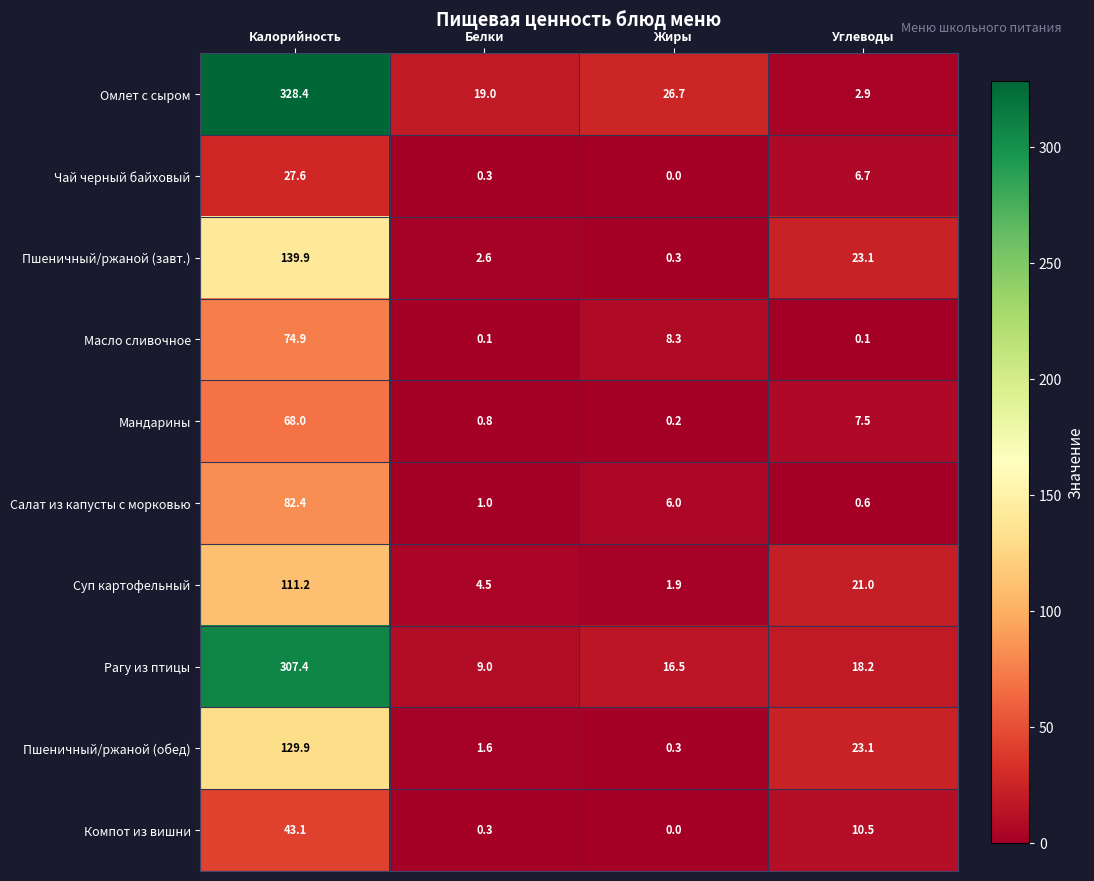

How many series are shown in this chart?

10